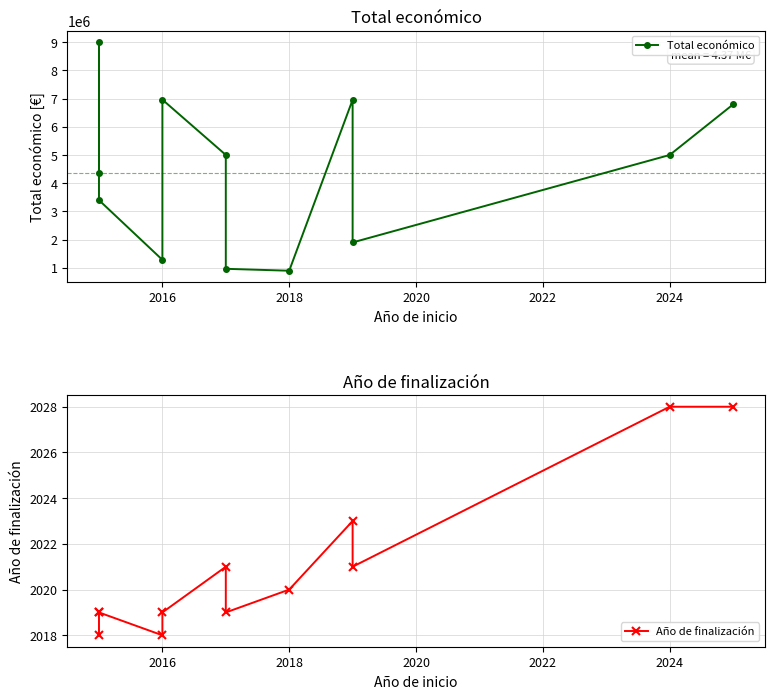

At 2024, list the series in order from smallest to largest.

Año de finalización, Total económico